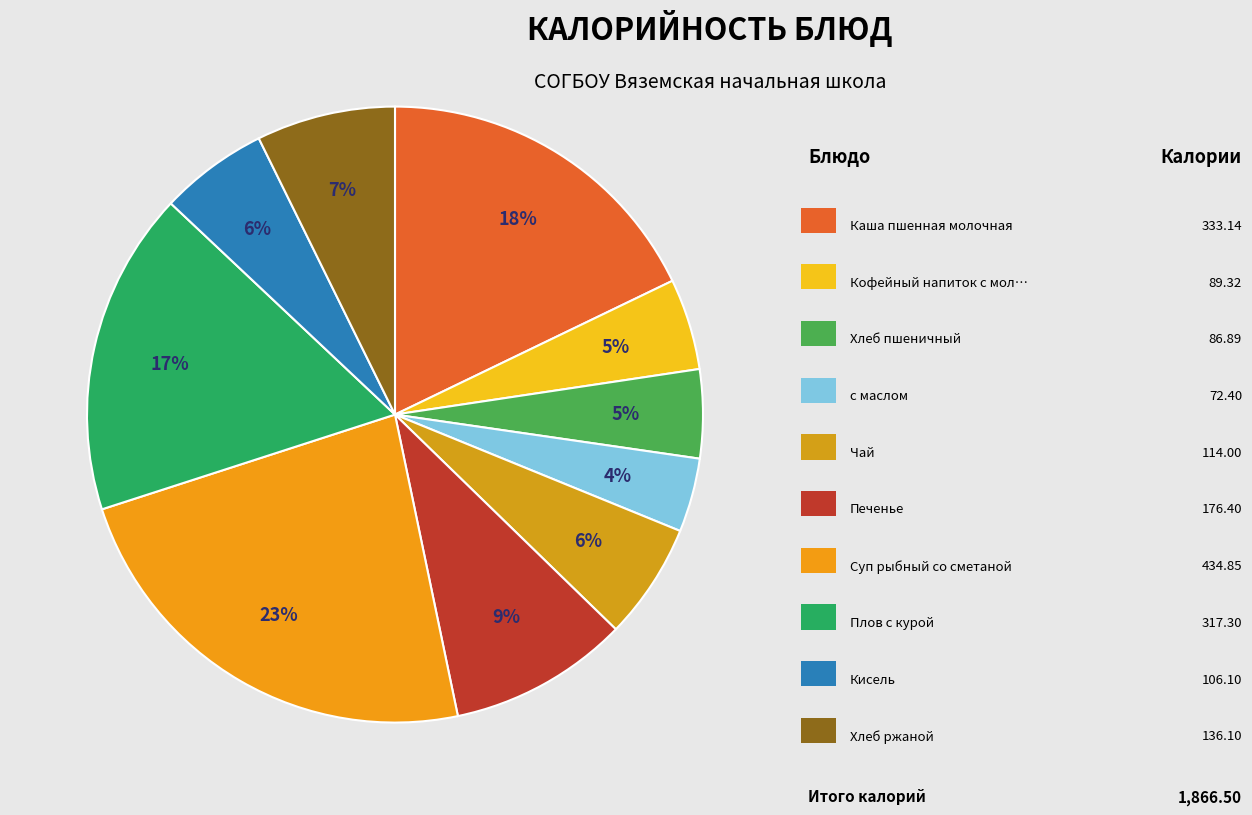

Count the number of slices in the pie.

10